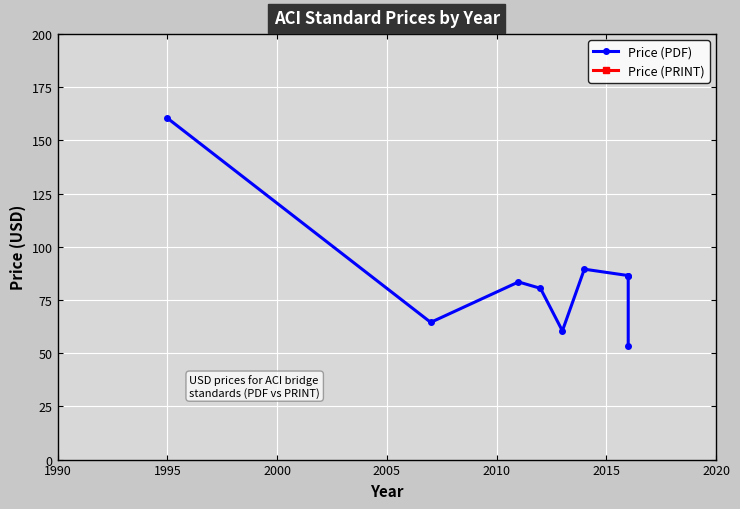

True or false: Price (PDF) and Price (PRINT) intersect in this chart.

False